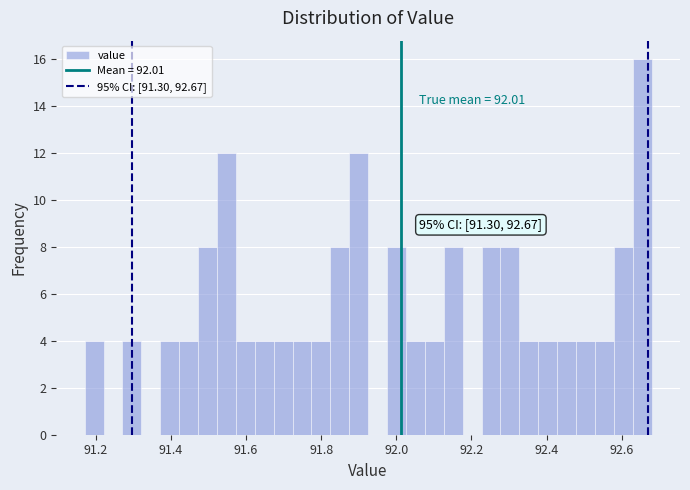

Read against the x-axis, roughly where is the centre of the tallest bar?

92.66